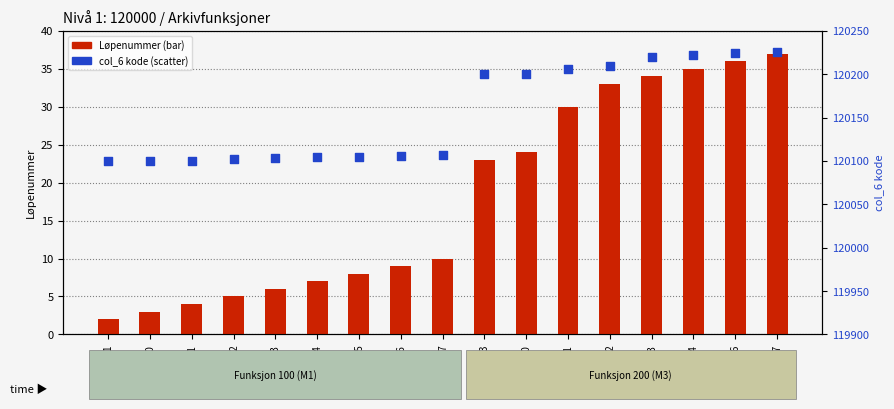

Which series reaches the maximum Y coordinate?

col_6 (Kode)